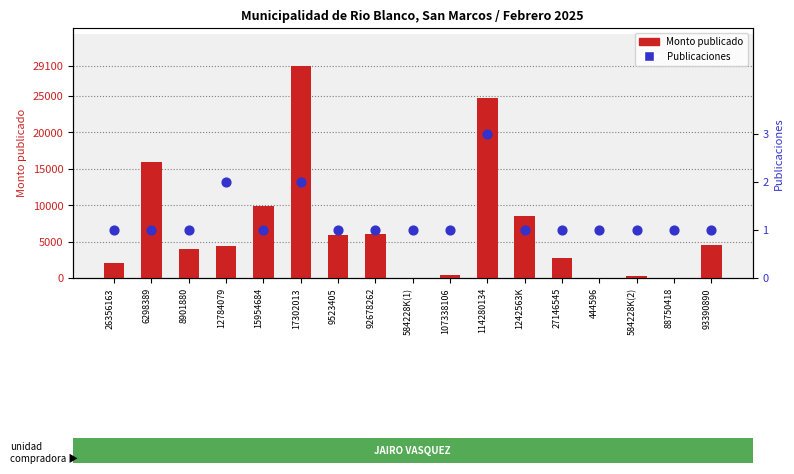

Which series has the largest total across all categories?

Monto publicado